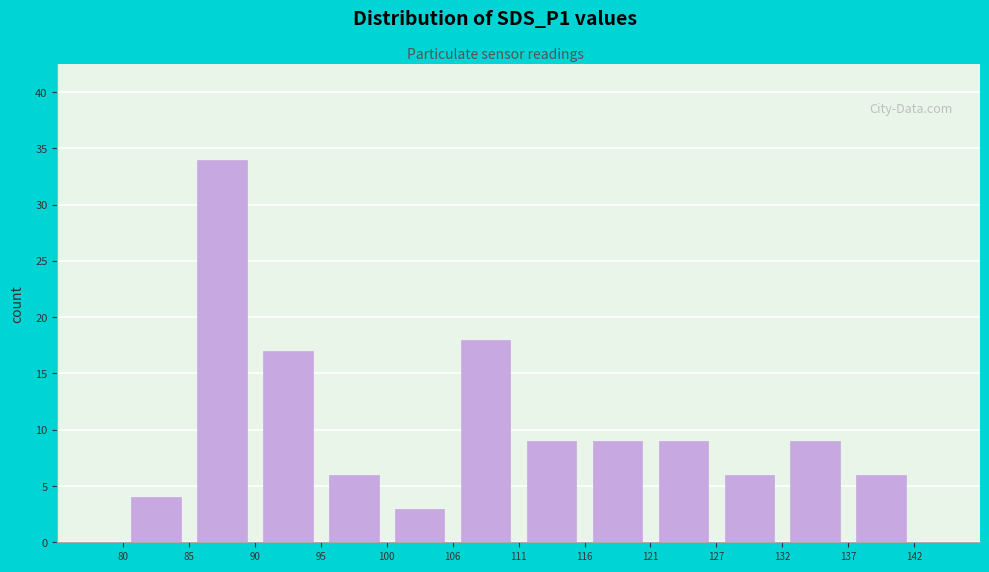

How tall is the bar that spans 90 to 95 on the x-axis? The values are not printed on the chart, so give them approximately, as read against the axis.

17